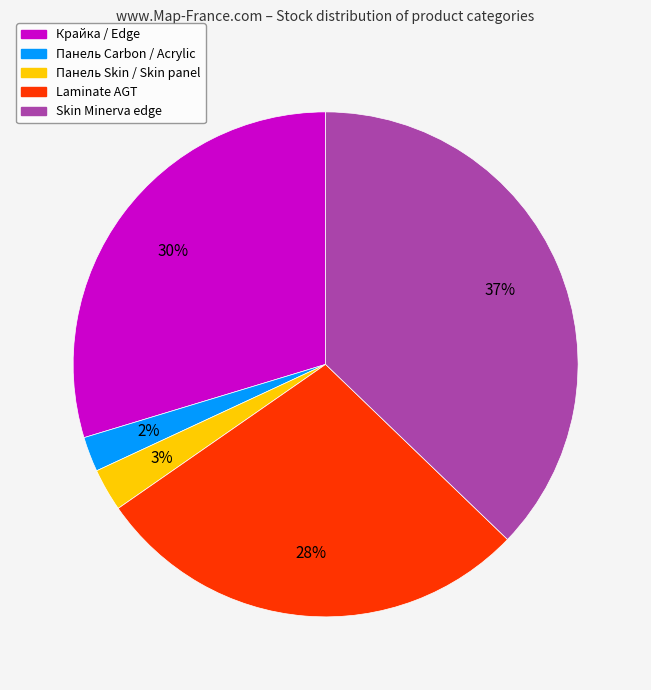

Is there any slice that represents more than half of the pie?

No